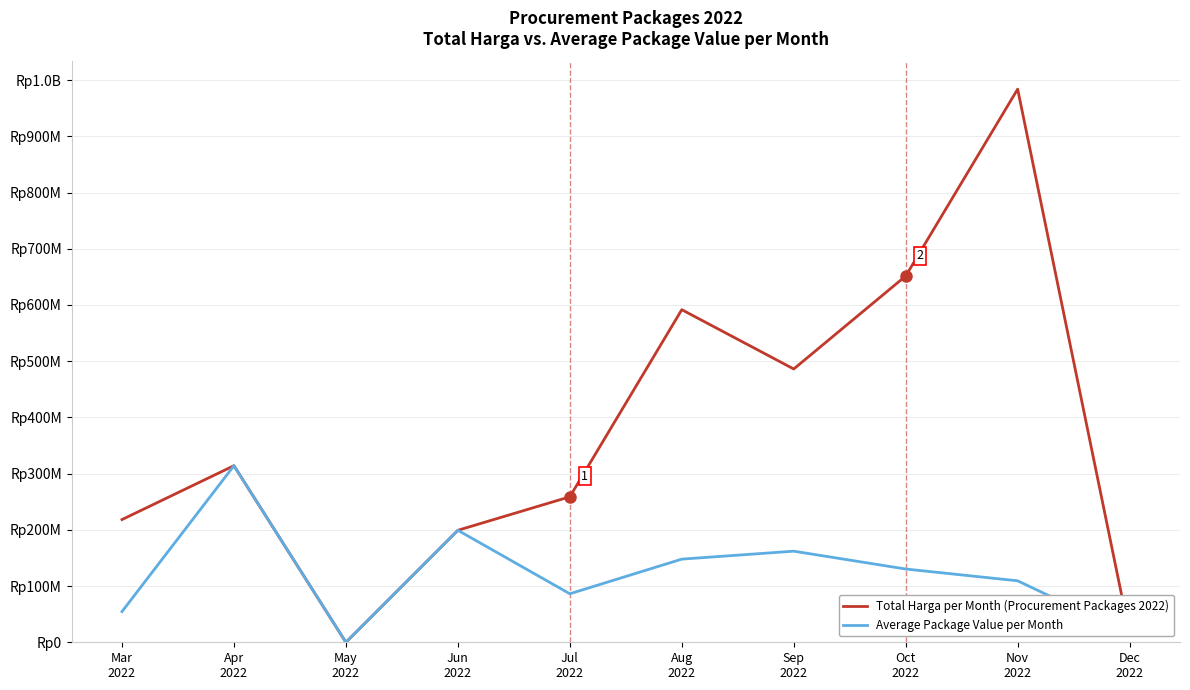

Is this an area chart (filled region under the line)?

No